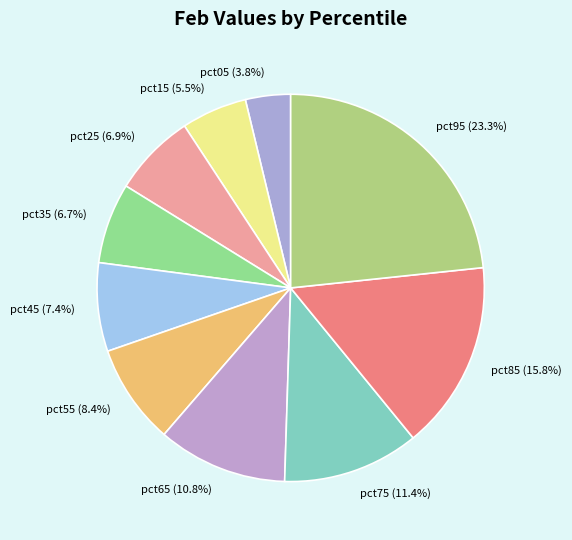

Is there a majority slice in this chart?

No